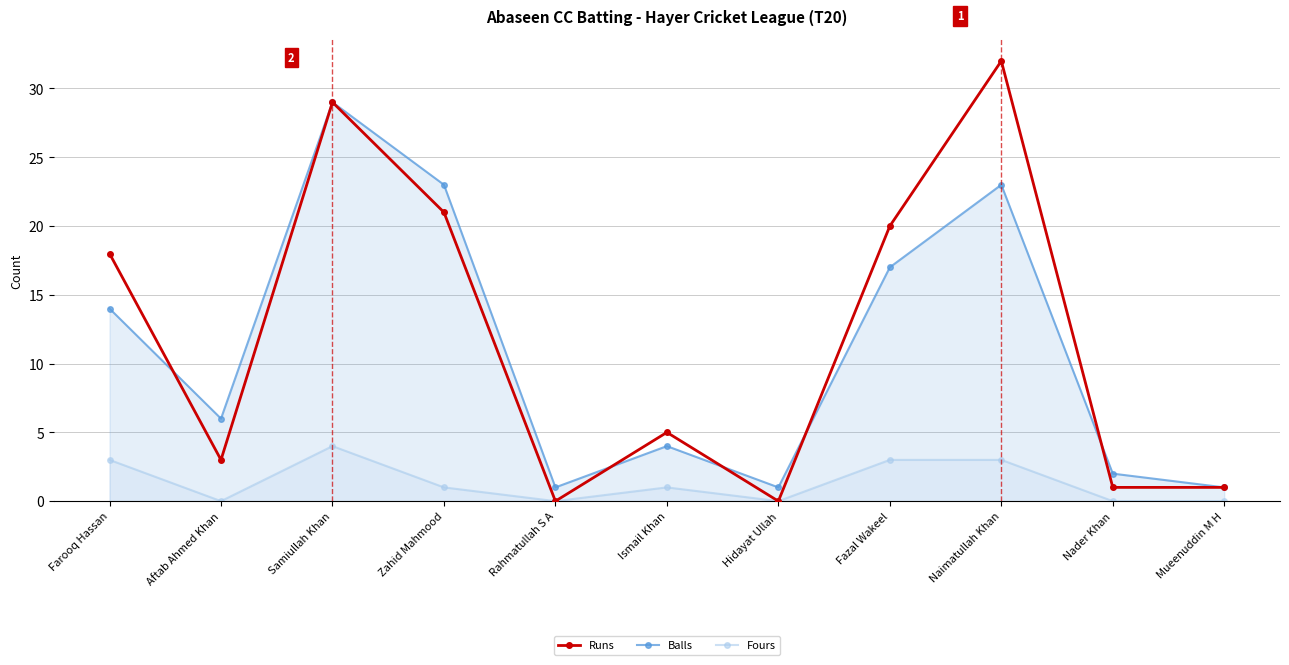

True or false: Fours and Balls cross at least once.

False